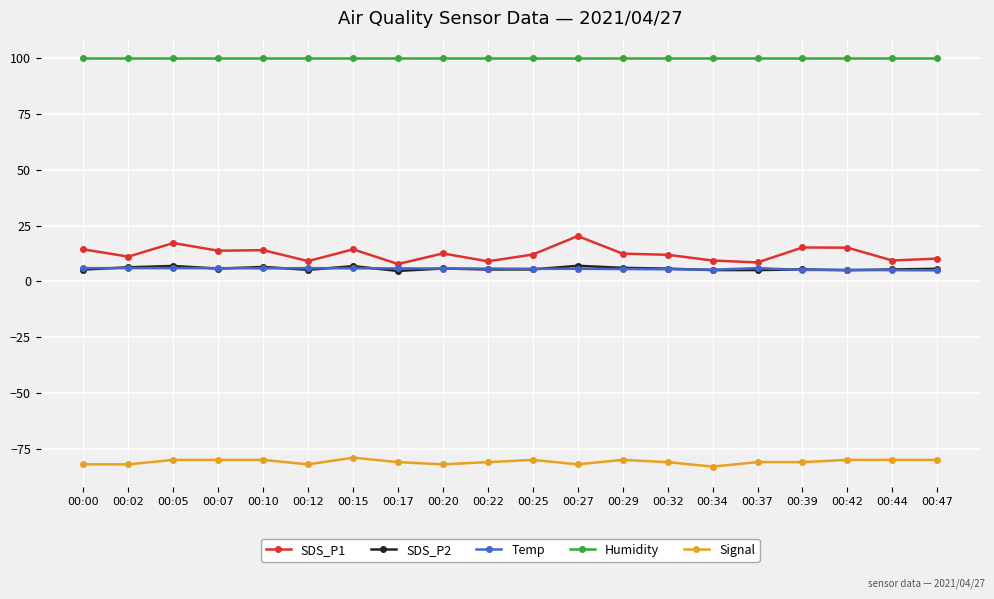

Which series has the widest spread of values?

SDS_P1